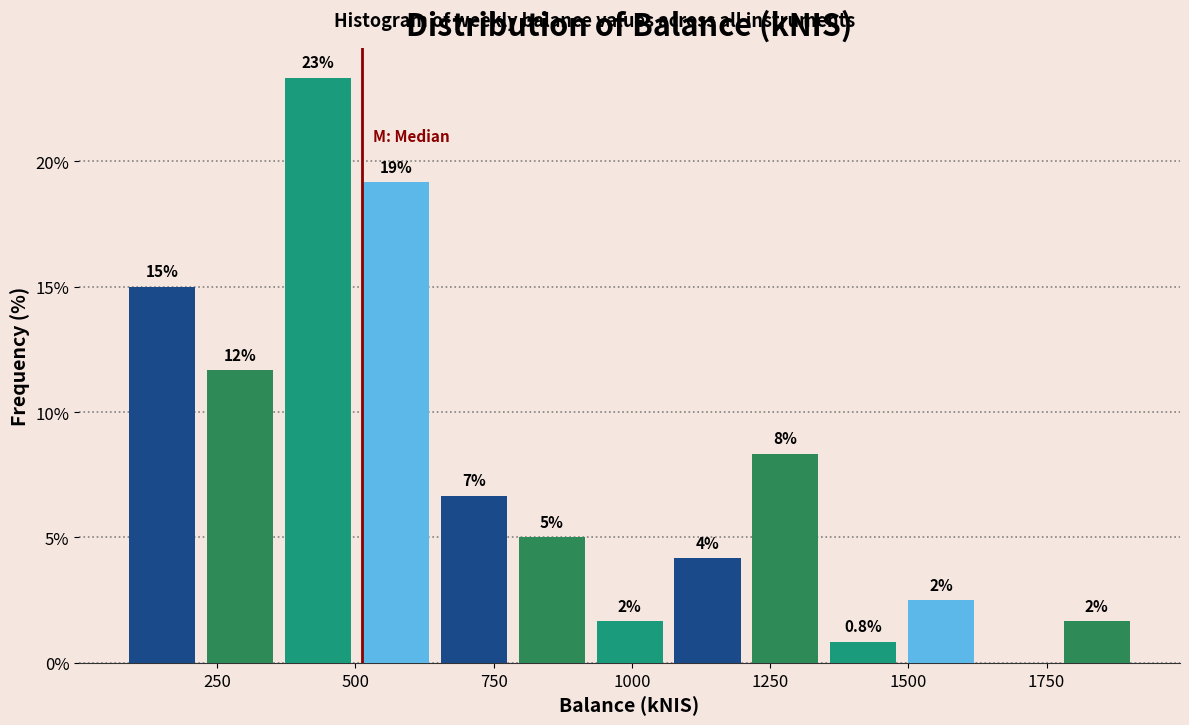

Around what value on the x-axis is the tallest bar? Give the approximate position of its centre, as read against the axis.

450